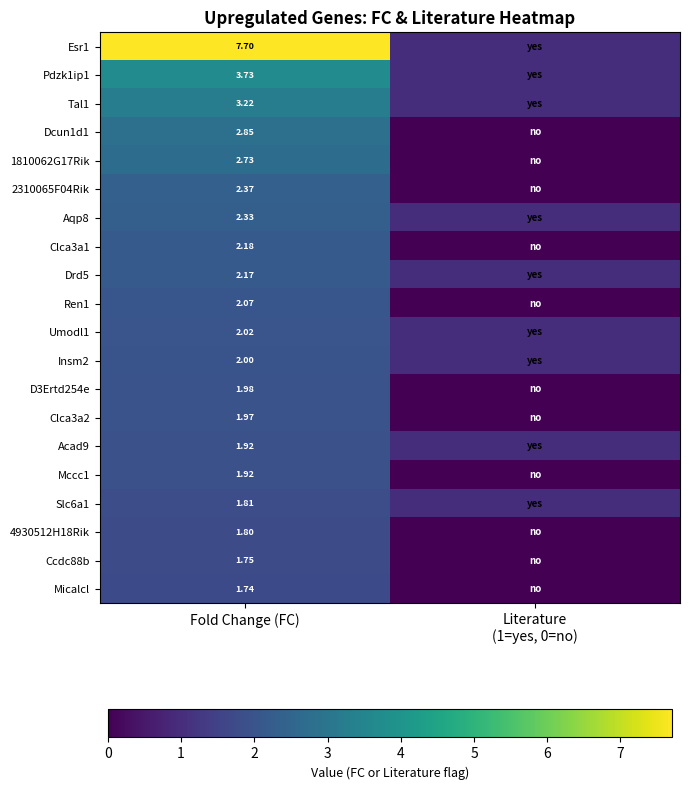

Which category has the highest value in the Tal1 series?

Fold Change (FC)